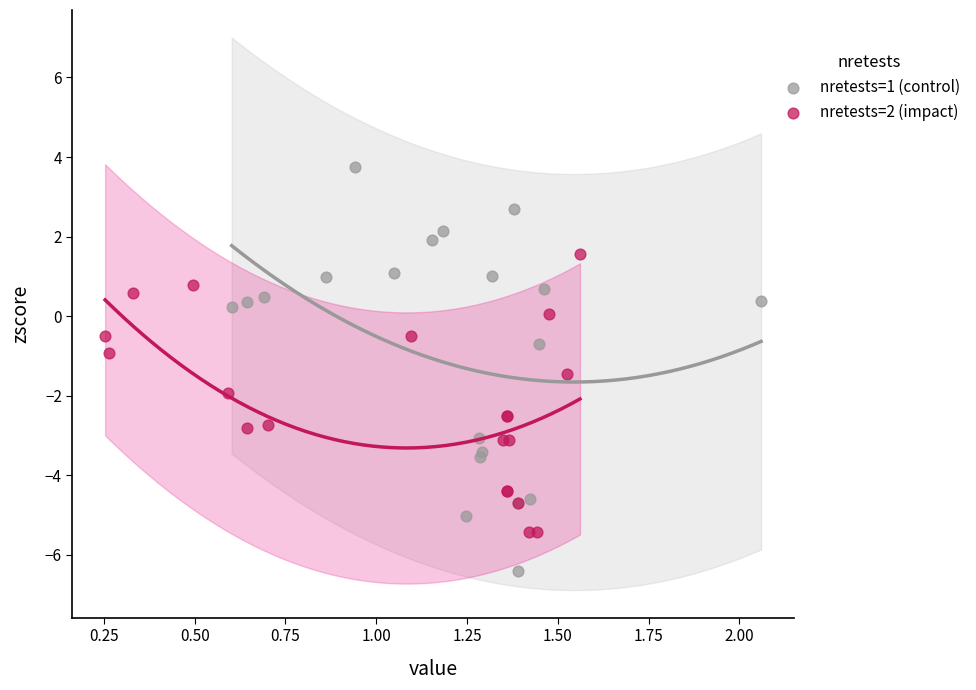

Which series contains the highest Y value?

nretests=1 (control)